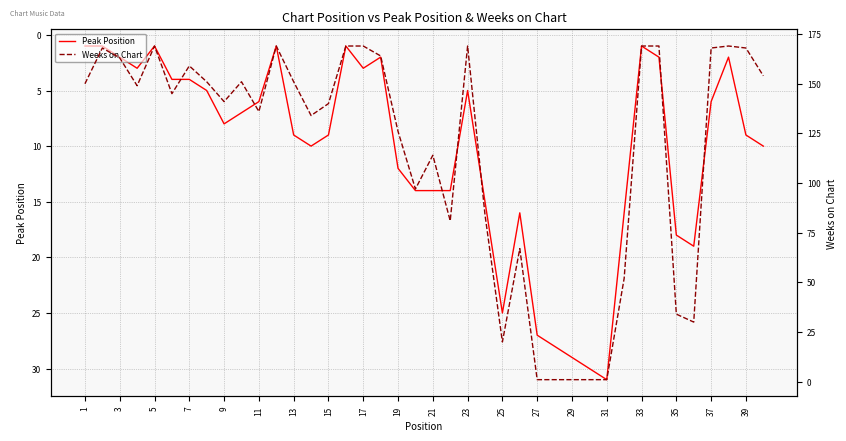

The Peak Position series shows 9 at 11. True or false?

False